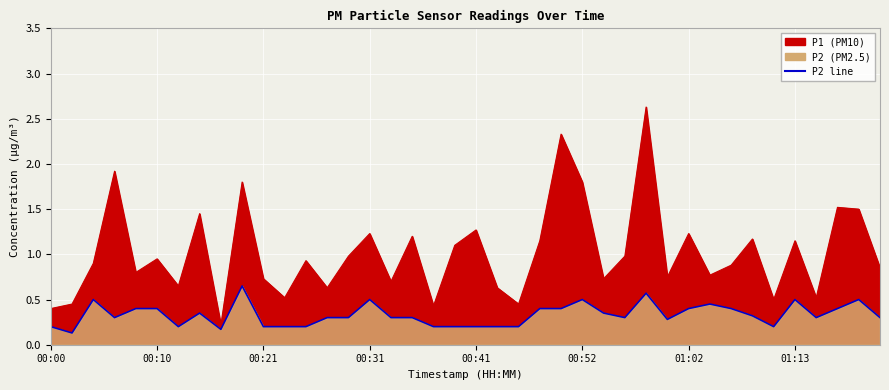

True or false: the data has more than 1 interior local peaks.

True